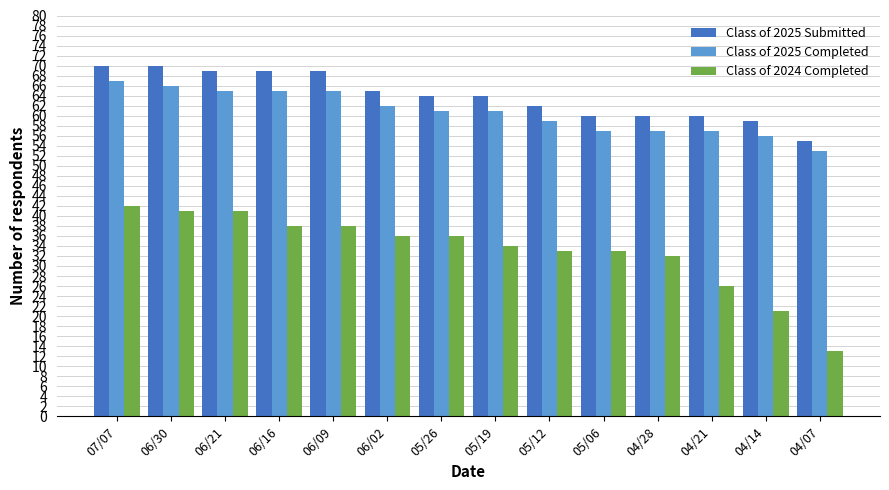

How many values in the Class of 2024 Completed series are below 36?

7